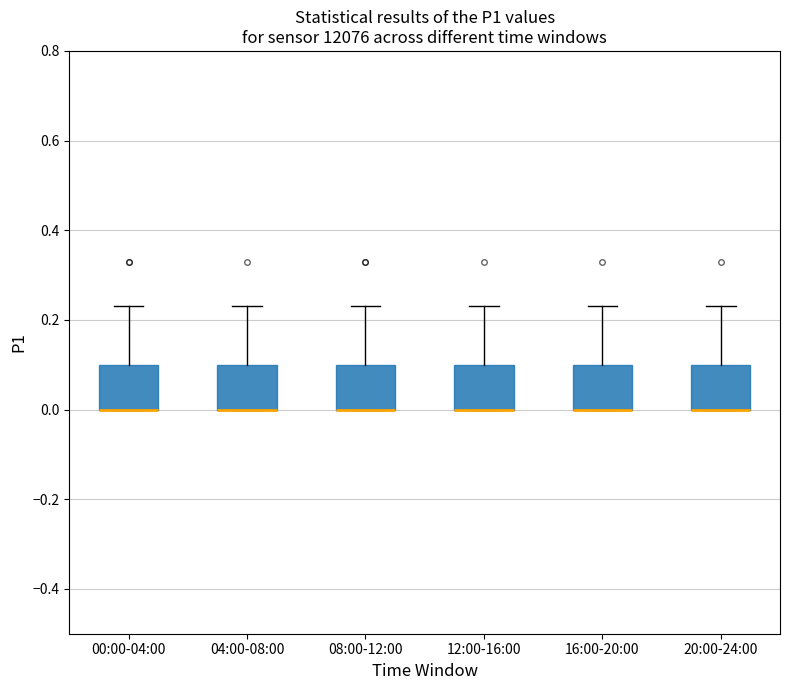

Reading left to right, transcribe this box plot: for each box, give where its median line is, the range the box spans, and where its two whiskers end, as read against the y-axis. The values are not printed on the chart, so give them approximately, as read against the axis.

00:00-04:00: median 0.00 (drawn on the box's lower edge), box 0.00 to 0.10, whiskers 0.00 to 0.24
04:00-08:00: median 0.00 (drawn on the box's lower edge), box 0.00 to 0.10, whiskers 0.00 to 0.24
08:00-12:00: median 0.00 (drawn on the box's lower edge), box 0.00 to 0.10, whiskers 0.00 to 0.24
12:00-16:00: median 0.00 (drawn on the box's lower edge), box 0.00 to 0.10, whiskers 0.00 to 0.24
16:00-20:00: median 0.00 (drawn on the box's lower edge), box 0.00 to 0.10, whiskers 0.00 to 0.24
20:00-24:00: median 0.00 (drawn on the box's lower edge), box 0.00 to 0.10, whiskers 0.00 to 0.24